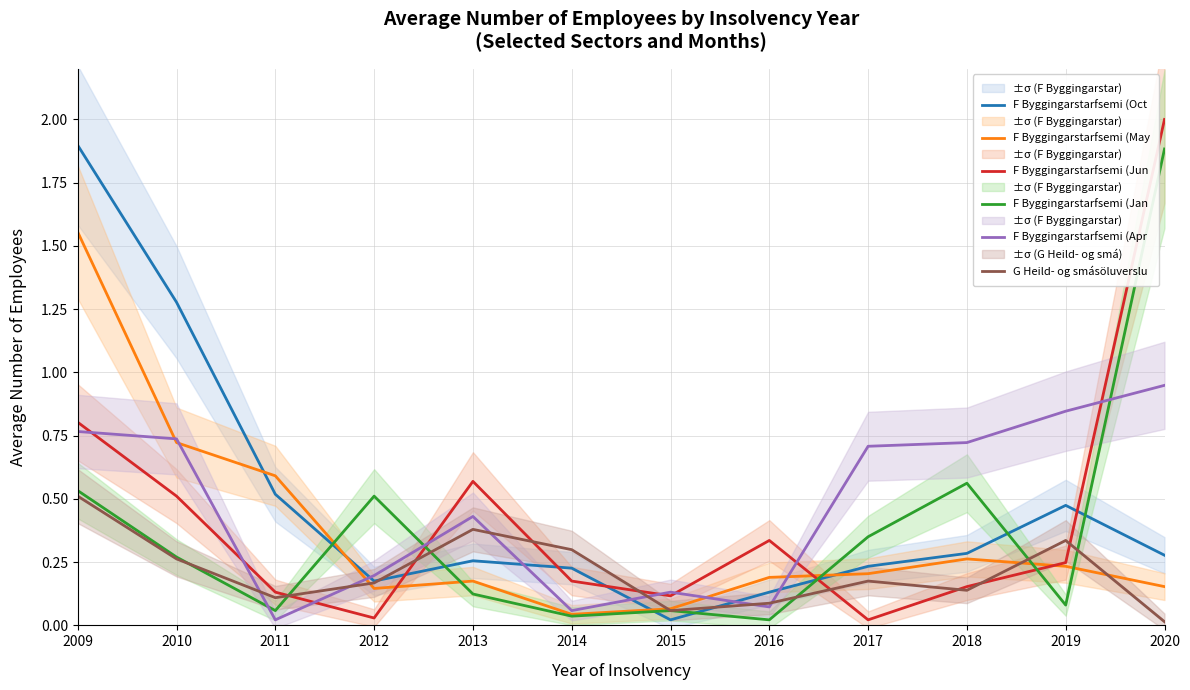

The value of G Heild- og smásöluverslu at 2009 is 0.5. True or false?

True